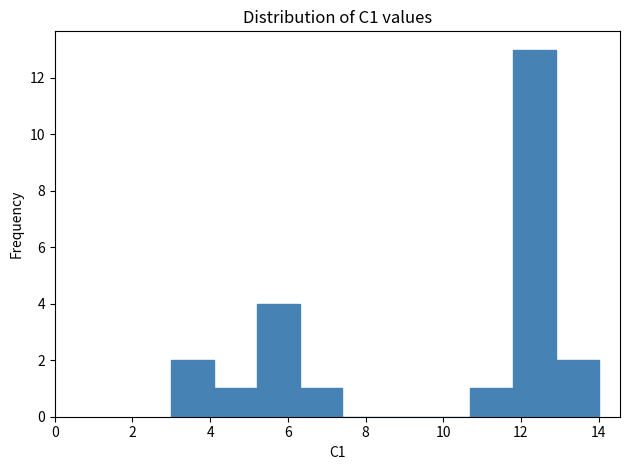

Over which range of the x-axis is the bar tallest?

11.8 to 12.9